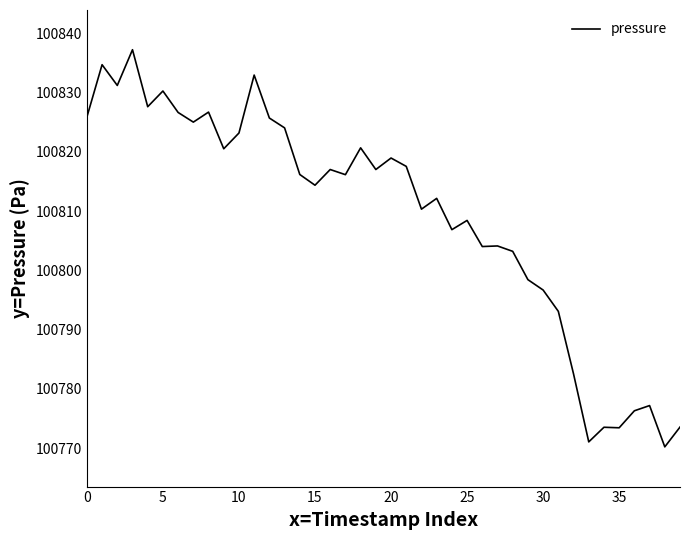

What is the difference between the maximum and second lowest values?

66.2